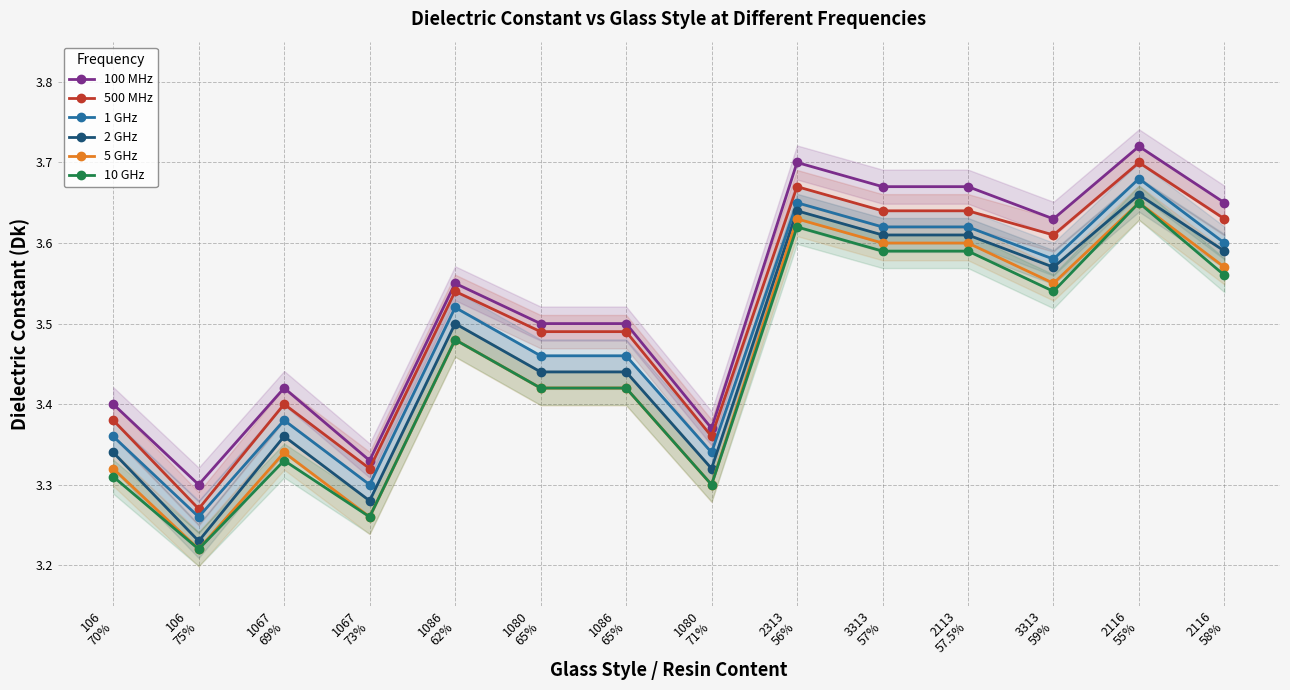

In 1 GHz, how many points are higher than both neighbors (excluding endpoints)?

4